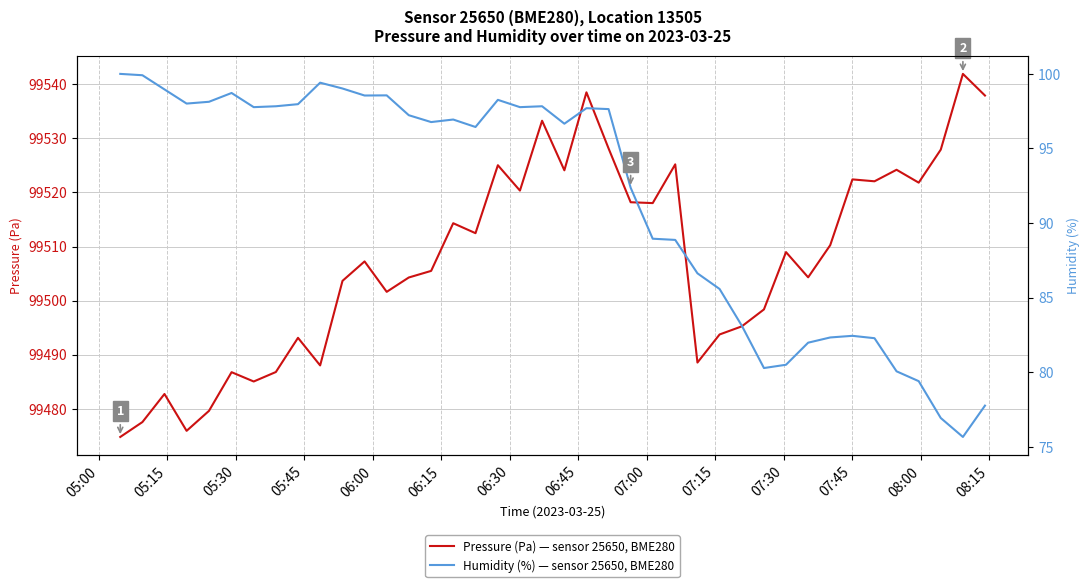

Count the number of data series in this chart.

2